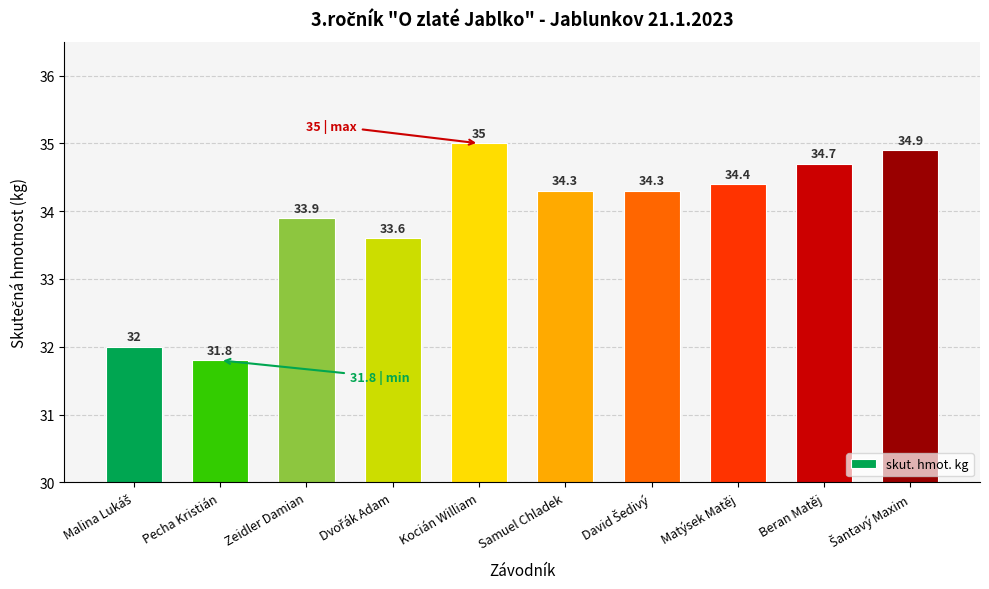

Is it true that the value at Beran Matěj is 34.7?

True